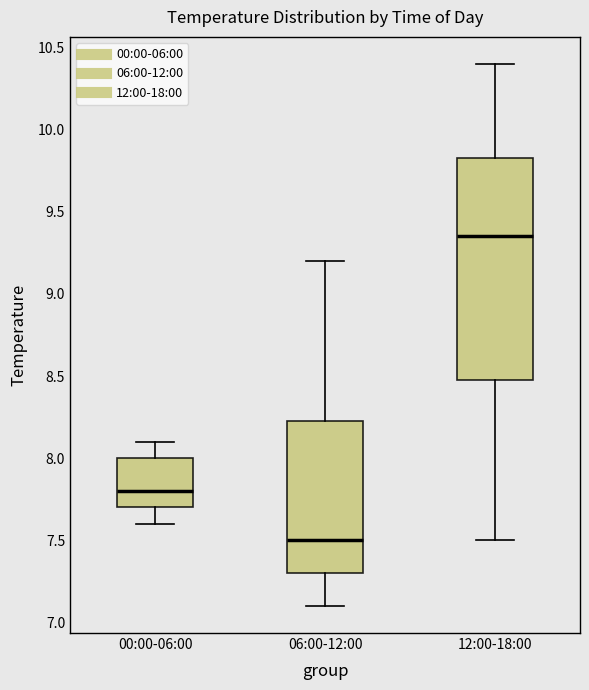

Reading left to right, transcribe this box plot: for each box, give where its median line is, the range the box spans, and where its two whiskers end, as read against the y-axis. The values are not printed on the chart, so give them approximately, as read against the axis.

00:00-06:00: median 7.80, box 7.70 to 8.00, whiskers 7.60 to 8.10
06:00-12:00: median 7.50, box 7.30 to 8.25, whiskers 7.10 to 9.20
12:00-18:00: median 9.35, box 8.50 to 9.85, whiskers 7.50 to 10.40